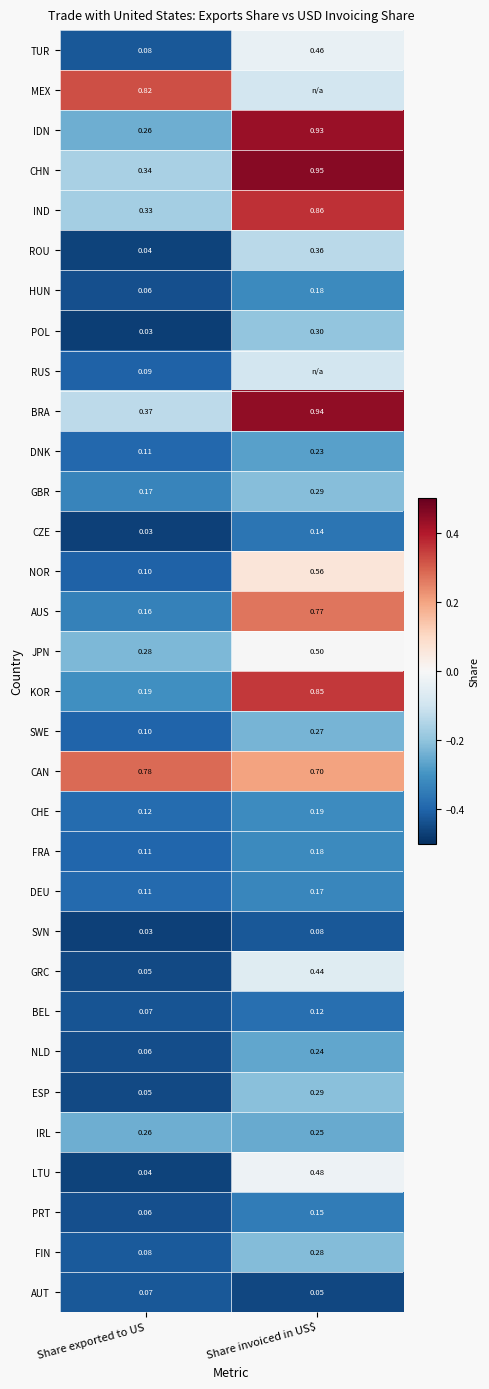

Rank the categories by LTU value from lowest to highest.

Share exported to US, Share invoiced in US$